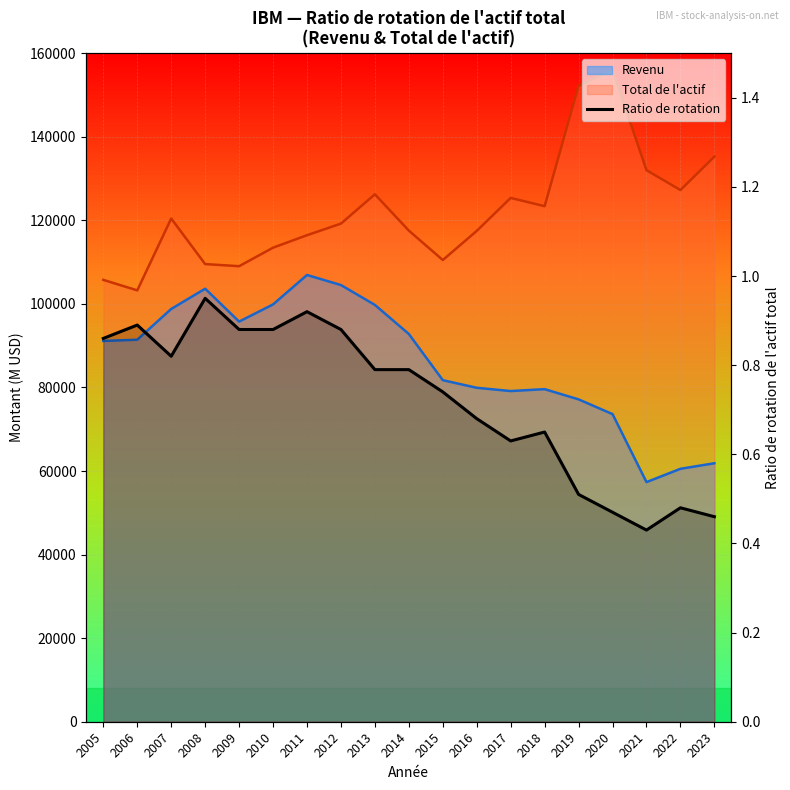

The value at 2017 is 0.8. True or false?

False